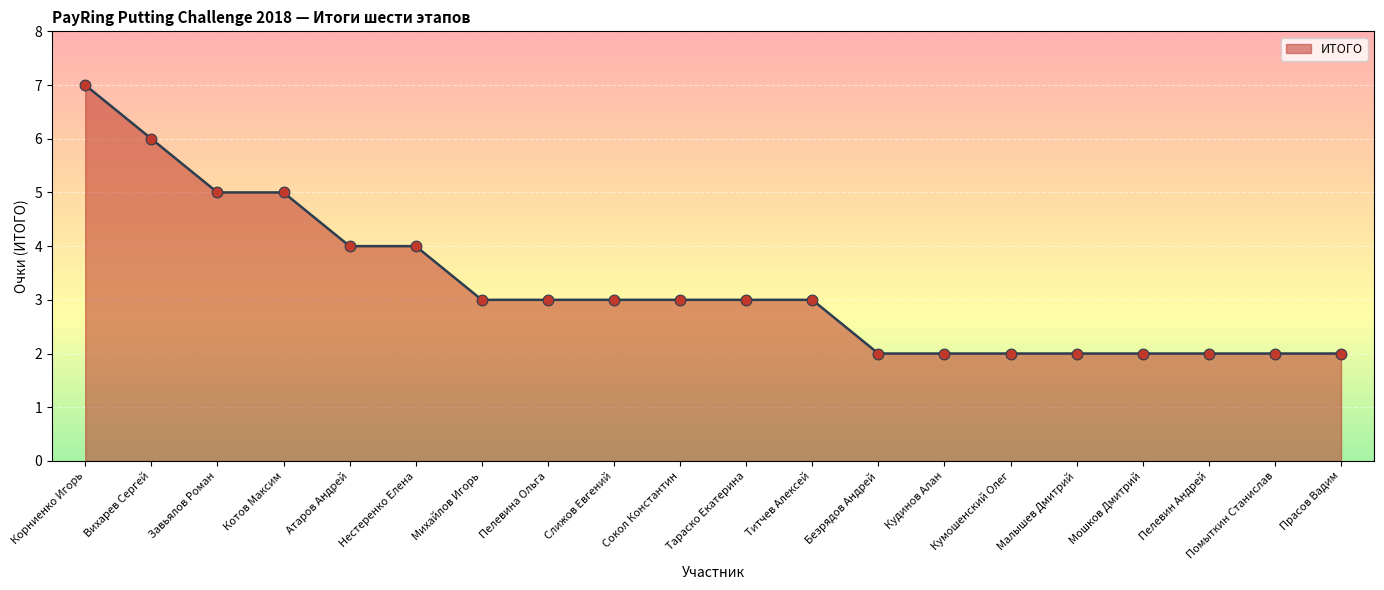

What is the change in value from Атаров Андрей to Мошков Дмитрий?

-2